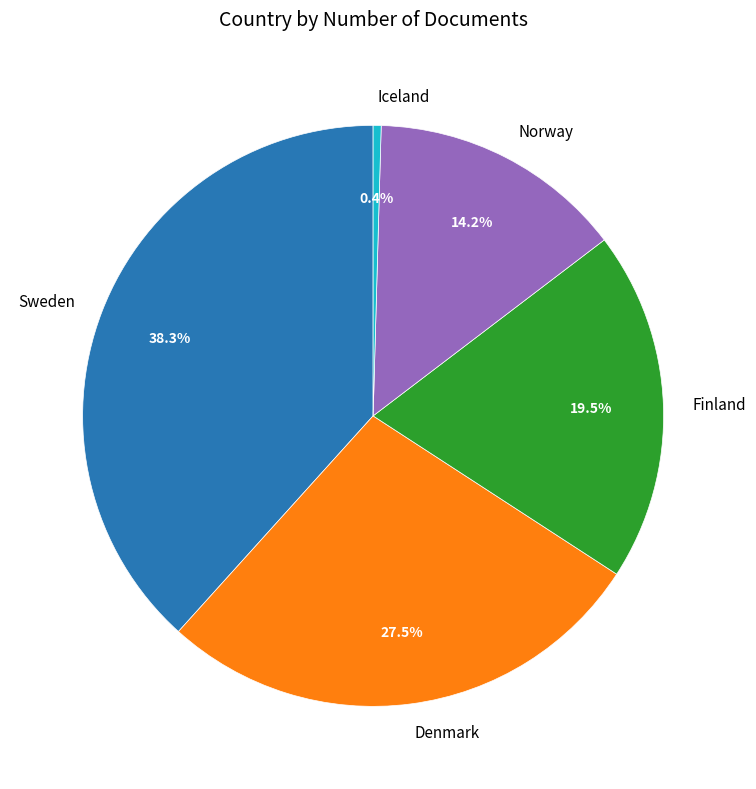

Which slice is the smallest?

Iceland